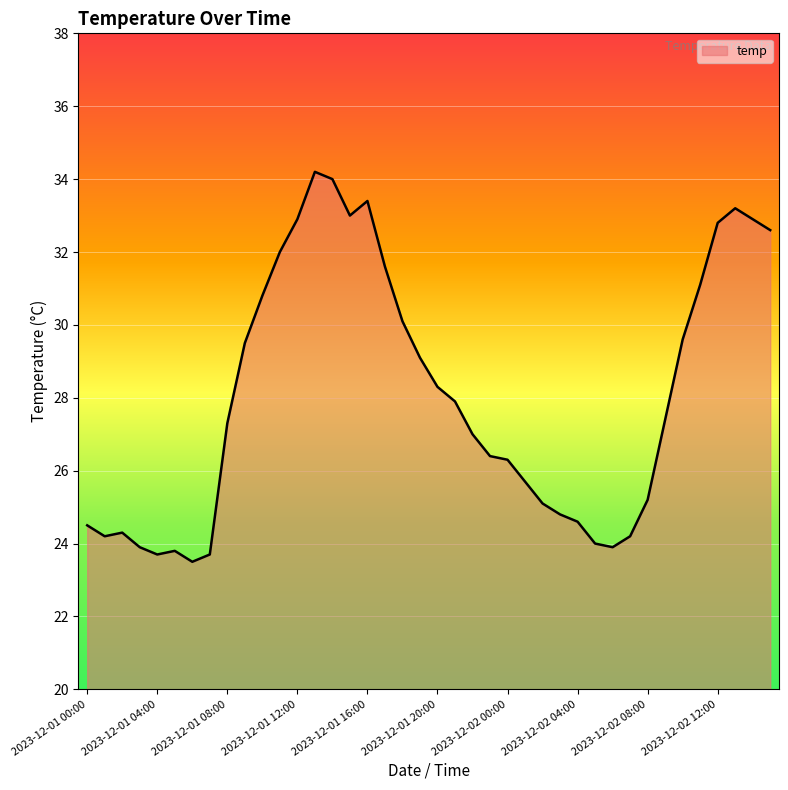

What is the difference between the maximum and minimum values?

10.7